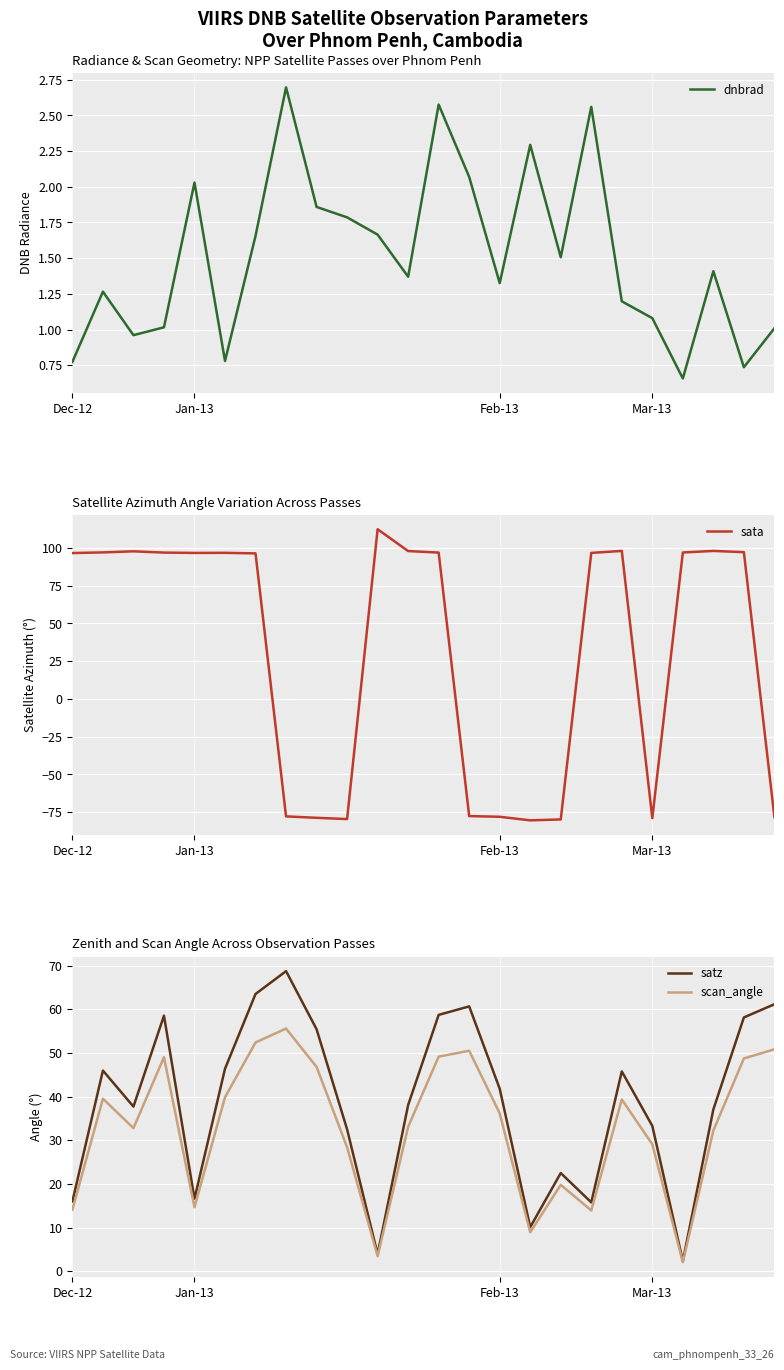

What is the minimum value for sata?

-80.5